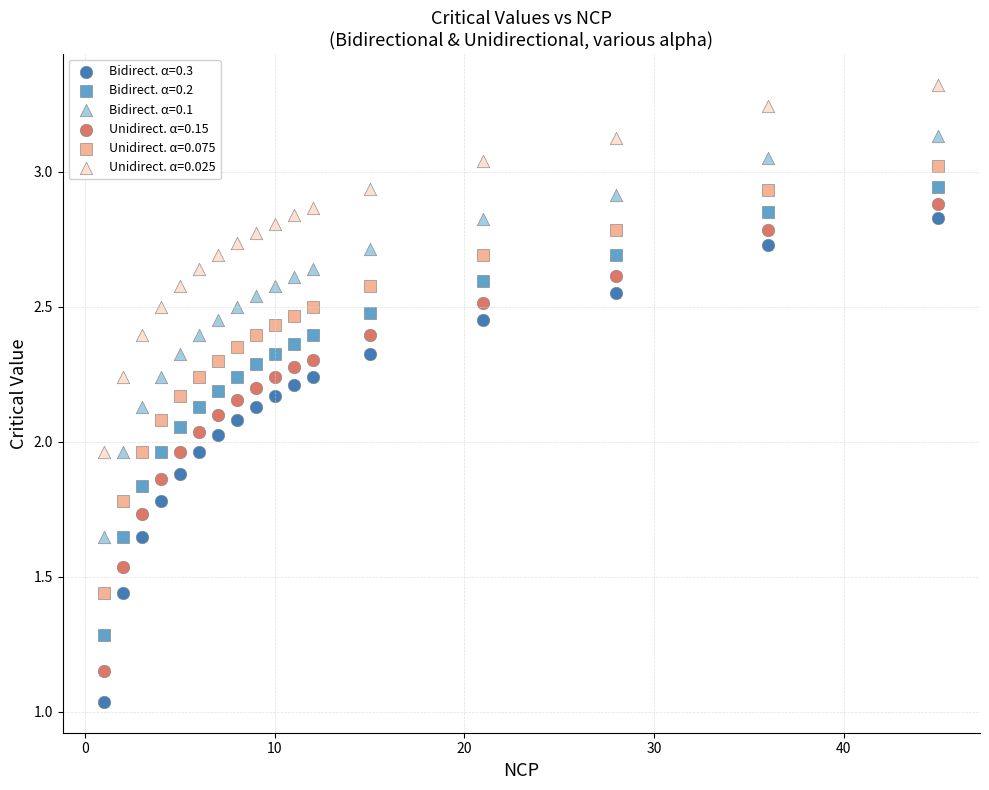

Which series contains the lowest Y value?

Bidirect. α=0.3